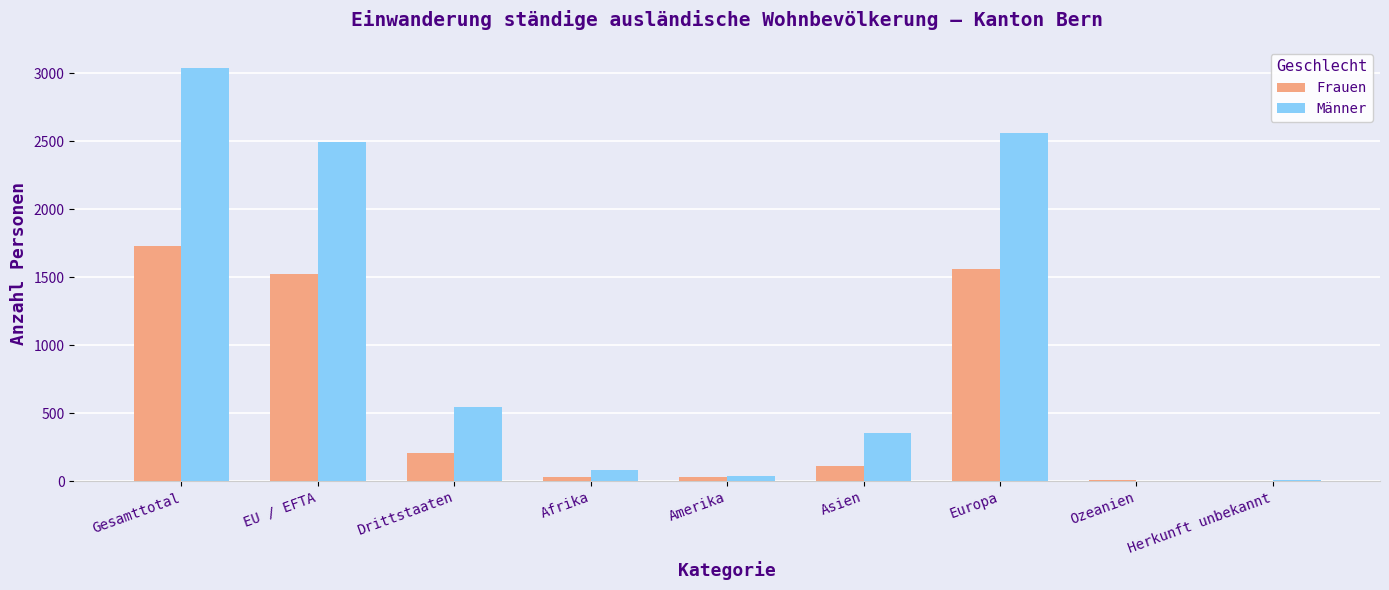

What is the average value of the Männer series?

1014